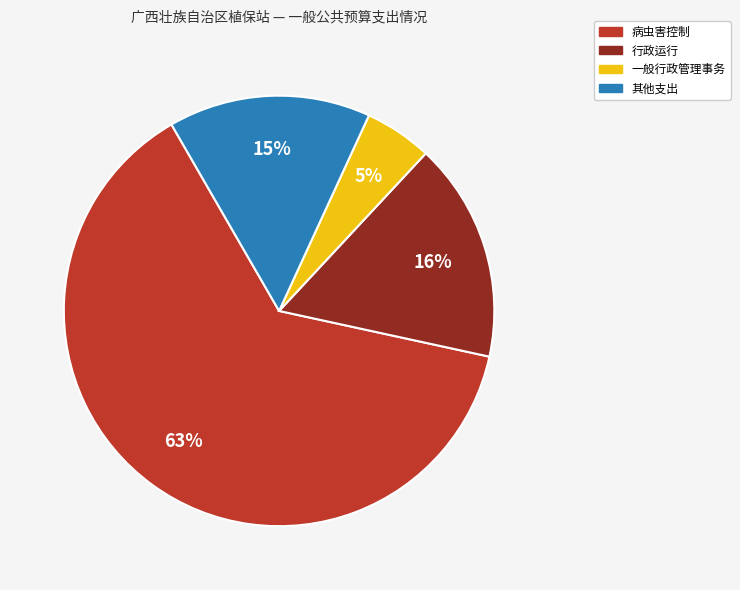

What is the ratio of the value at 行政运行 to the value at 其他支出?

1.1